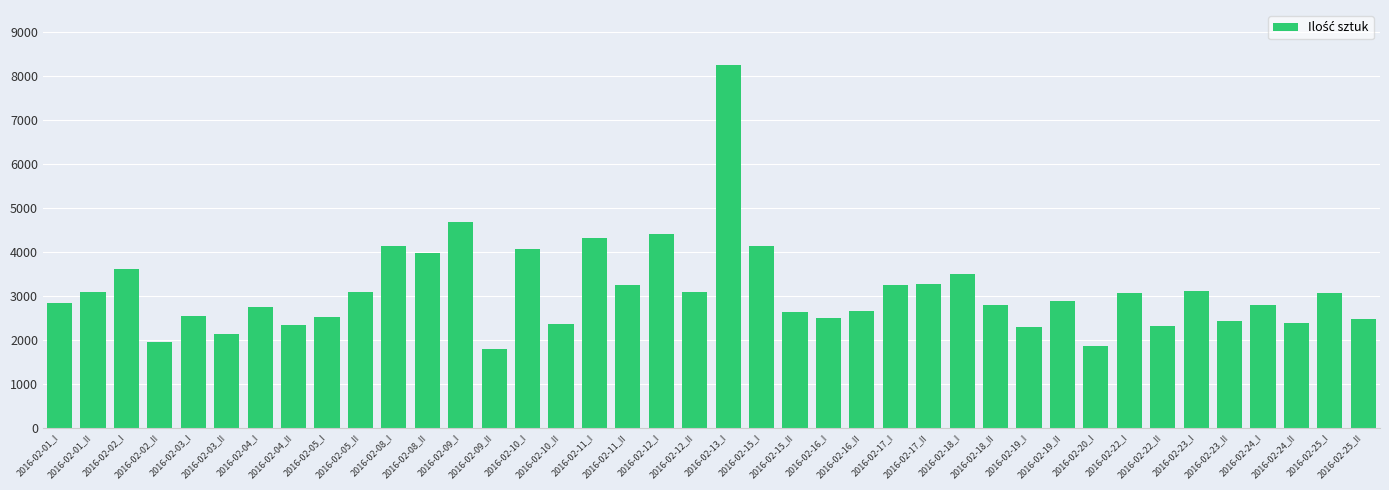

Which has a higher value, 2016-02-08_I or 2016-02-23_II?

2016-02-08_I